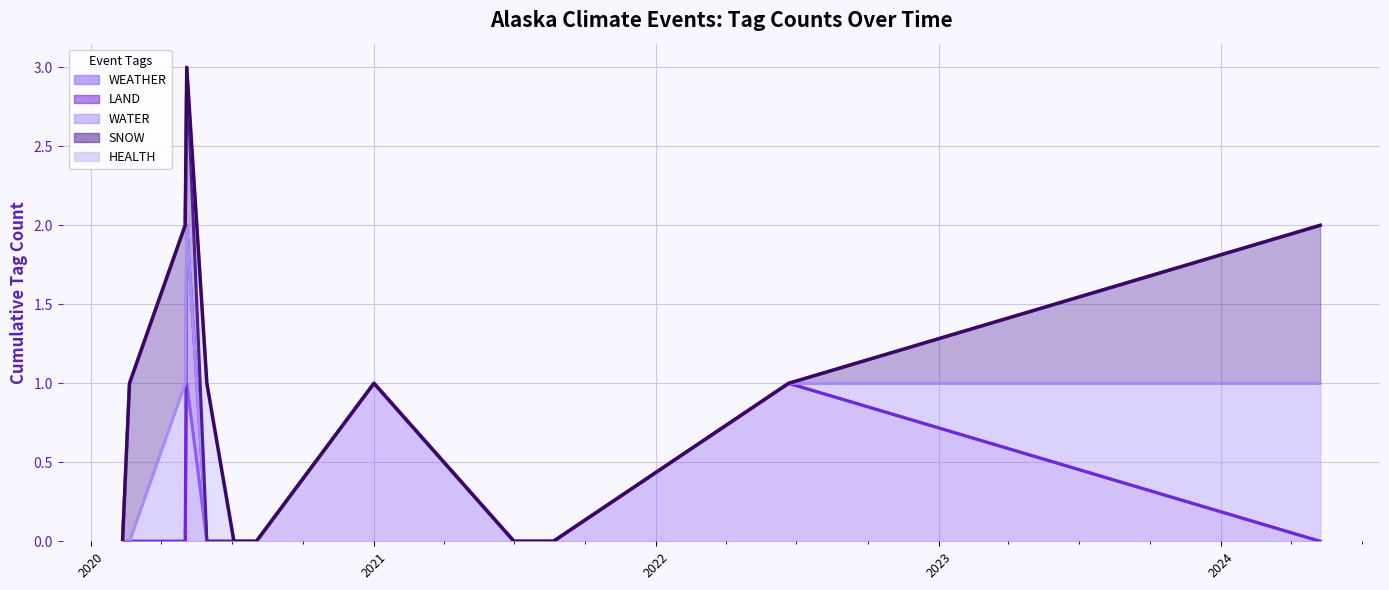

What is the average value of the HEALTH (line) series?

1